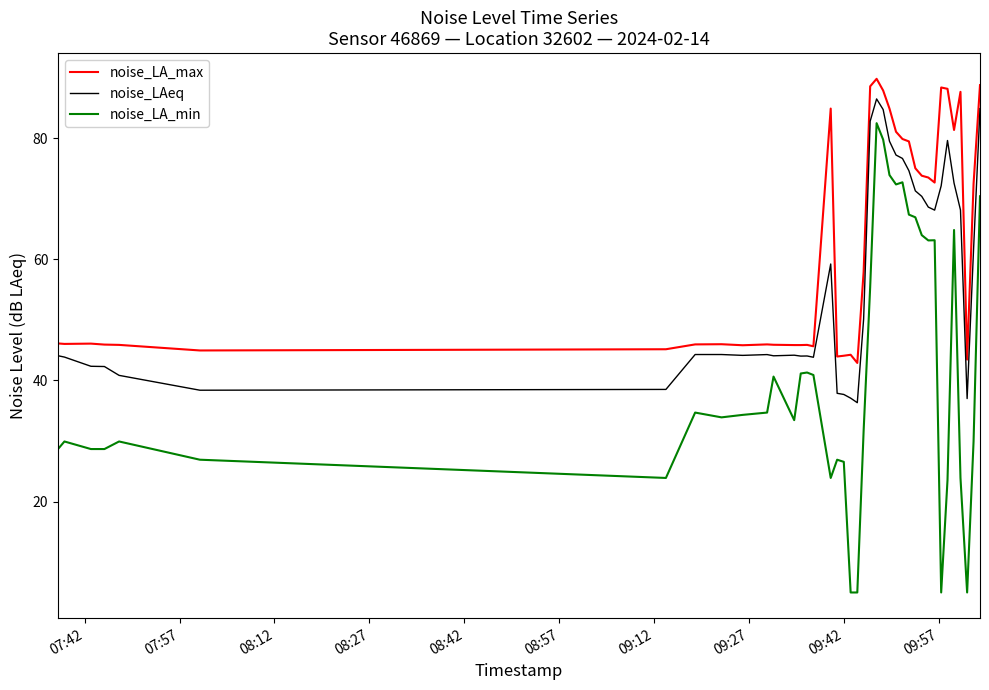

Rank the series by their average value, from lowest to highest.

noise_LA_min, noise_LAeq, noise_LA_max